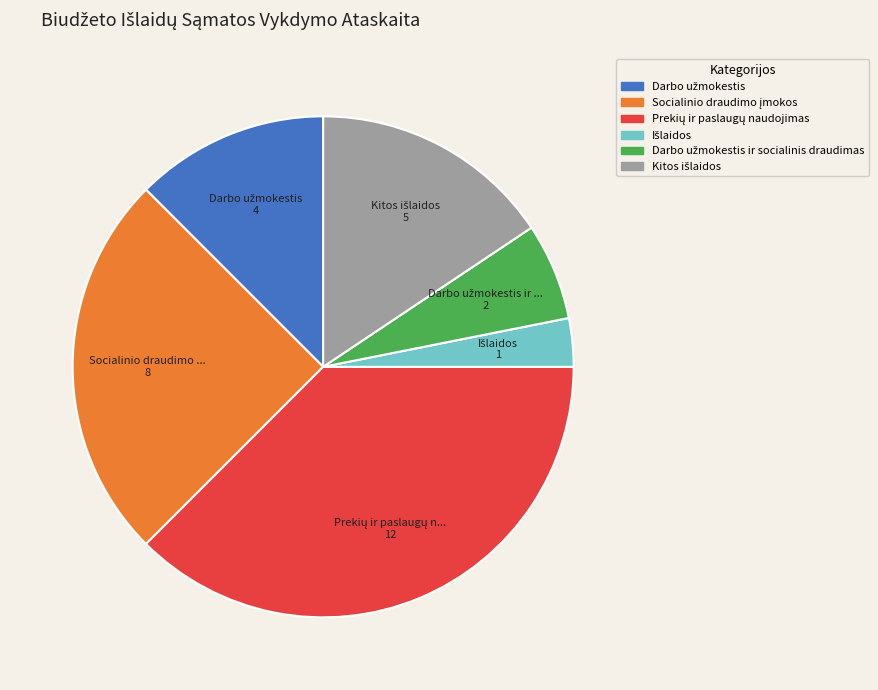

Is there a majority slice in this chart?

No